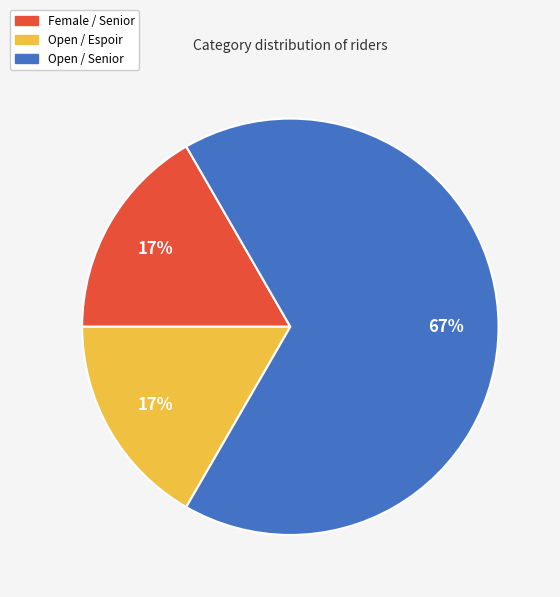

Which category has the biggest portion of the pie?

Open / Senior